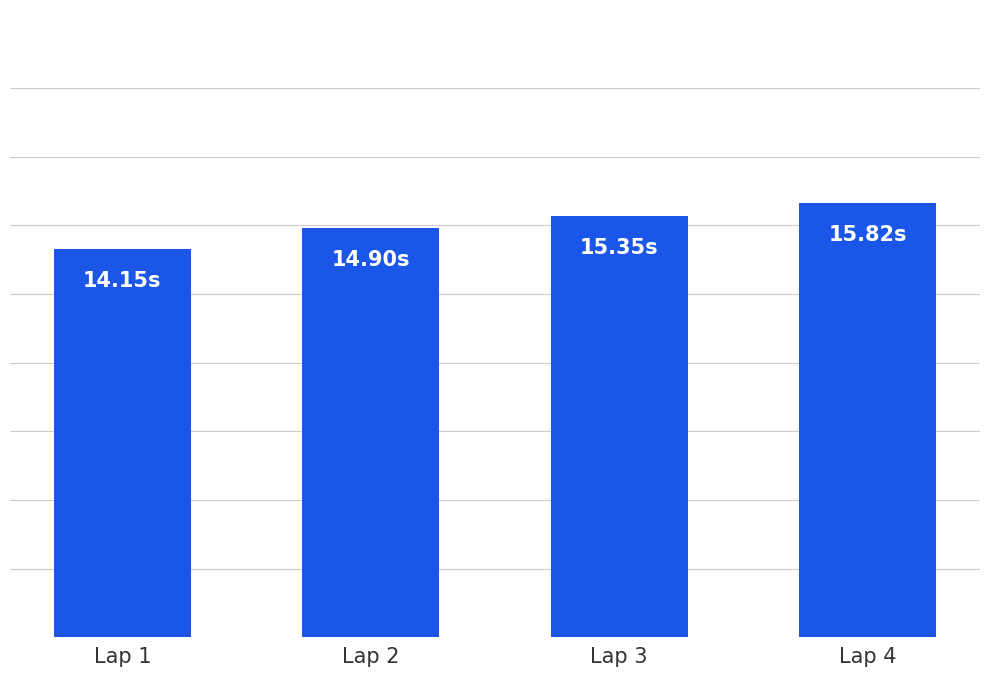

List the labels in order of value, smallest first.

Lap 1, Lap 2, Lap 3, Lap 4